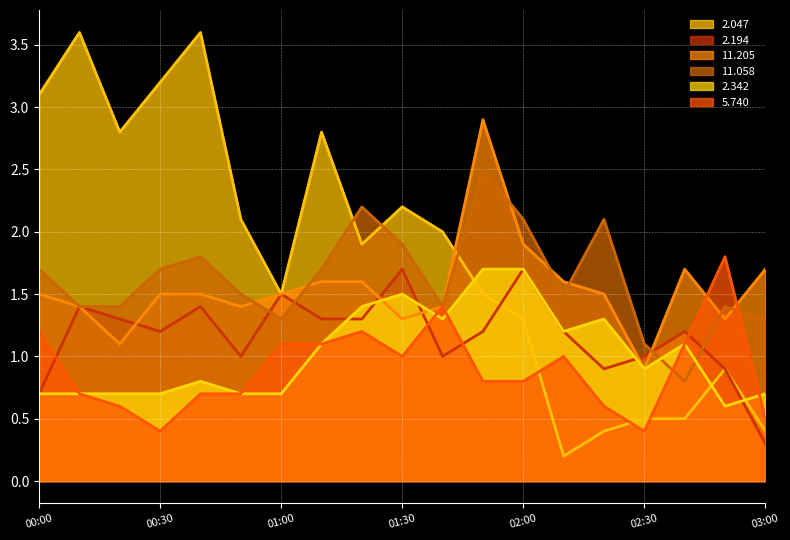

Which category has the highest value across all series?

00:10